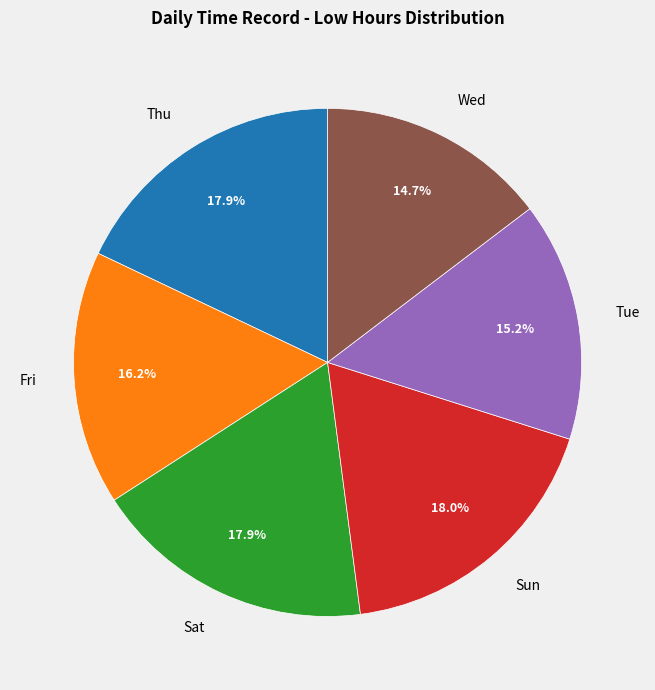

How many segments does this pie chart have?

6